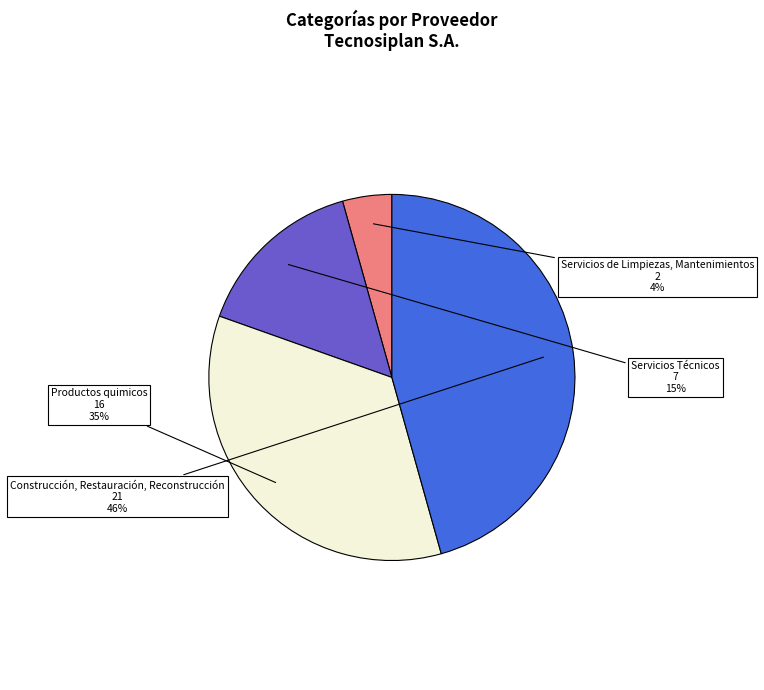

To the nearest percent, what is the average slice percentage?

25%